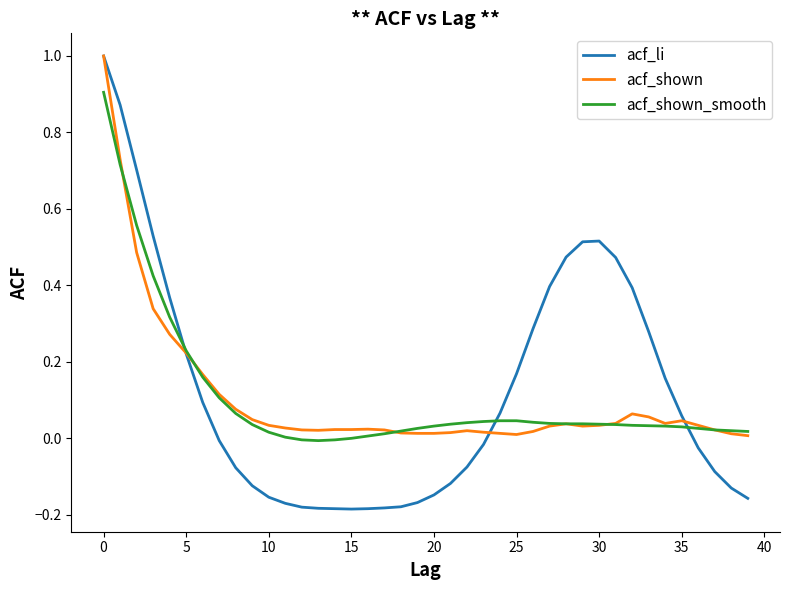

What is the maximum value shown in the chart?

1.0